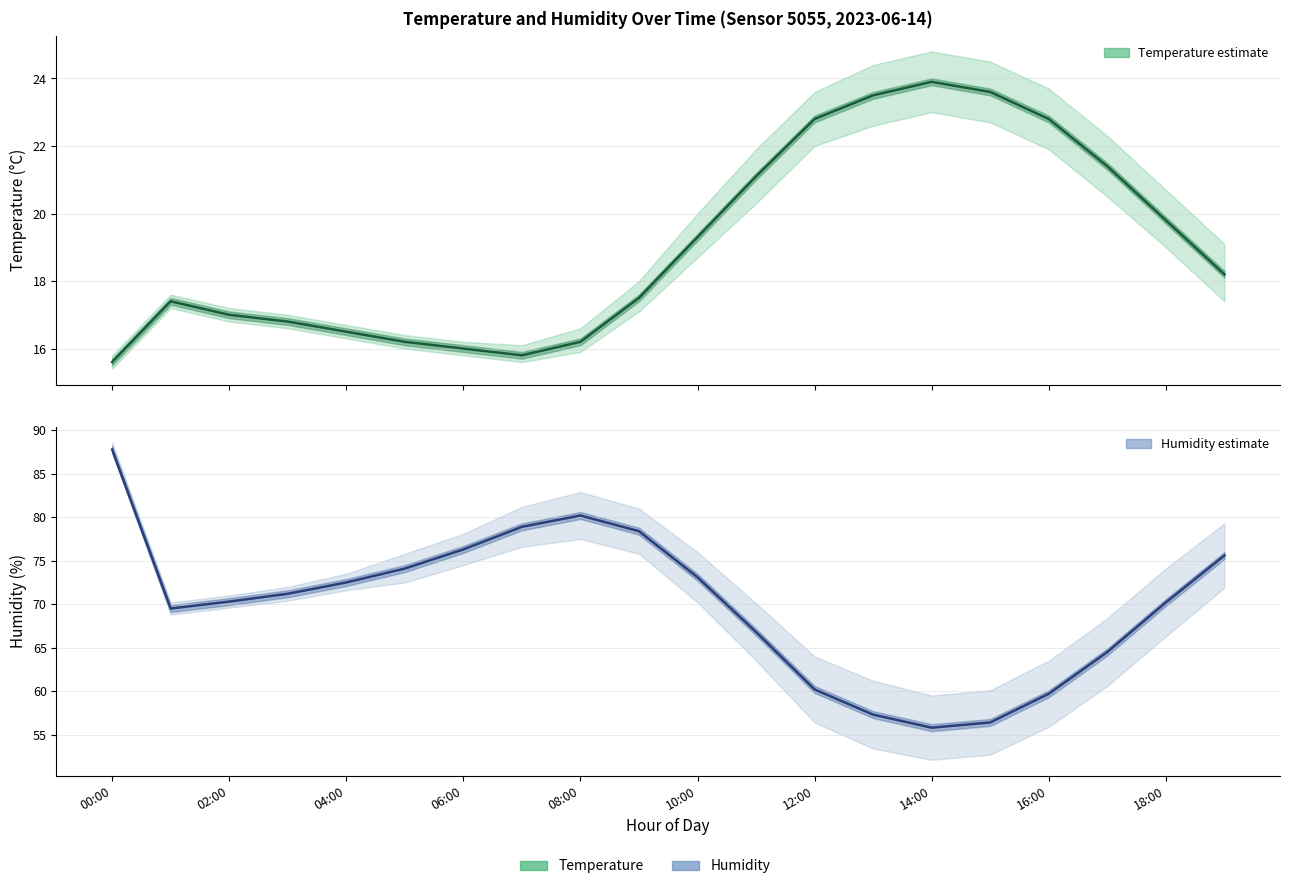

List the series in order of their overall mean, highest first.

humidity, temperature